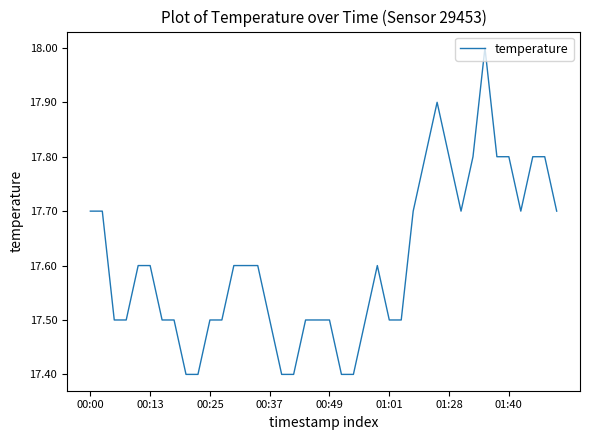

What is the smallest value displayed?

17.4